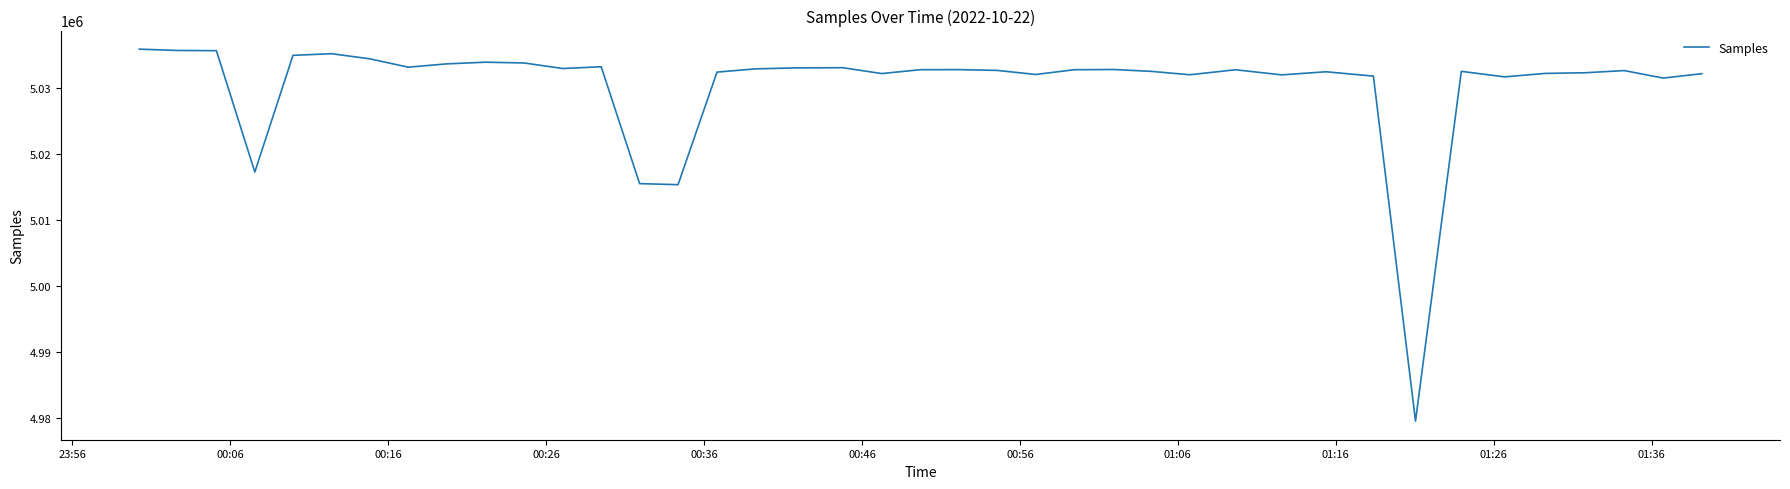

What is the average value?

5030439